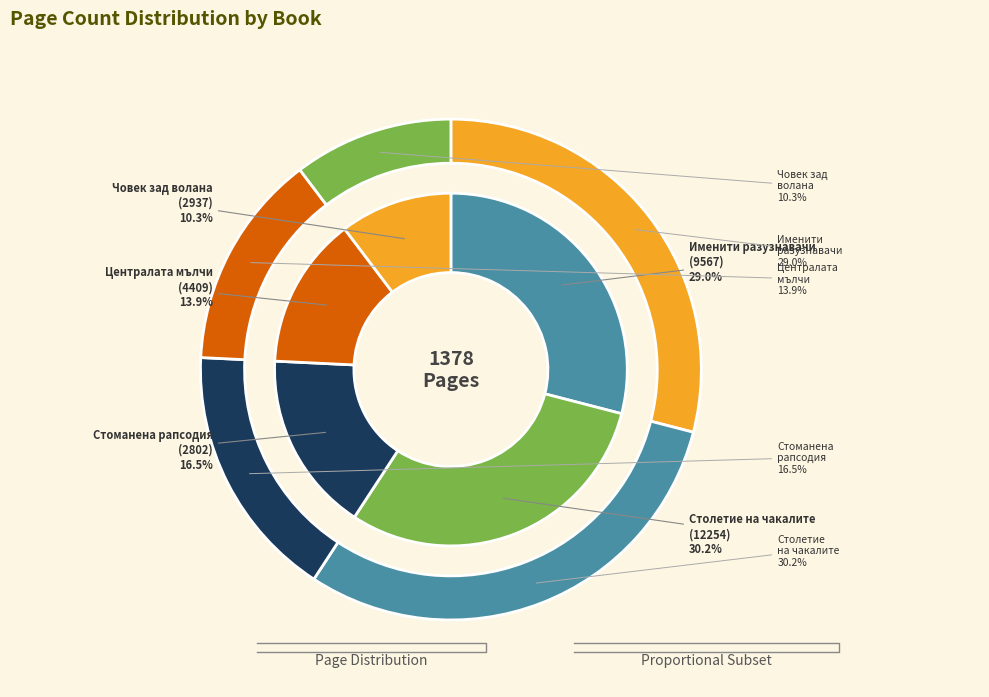

What is the change in value from Стоманена рапсодия
(2802) to Човек зад волана
(2937)?

-86